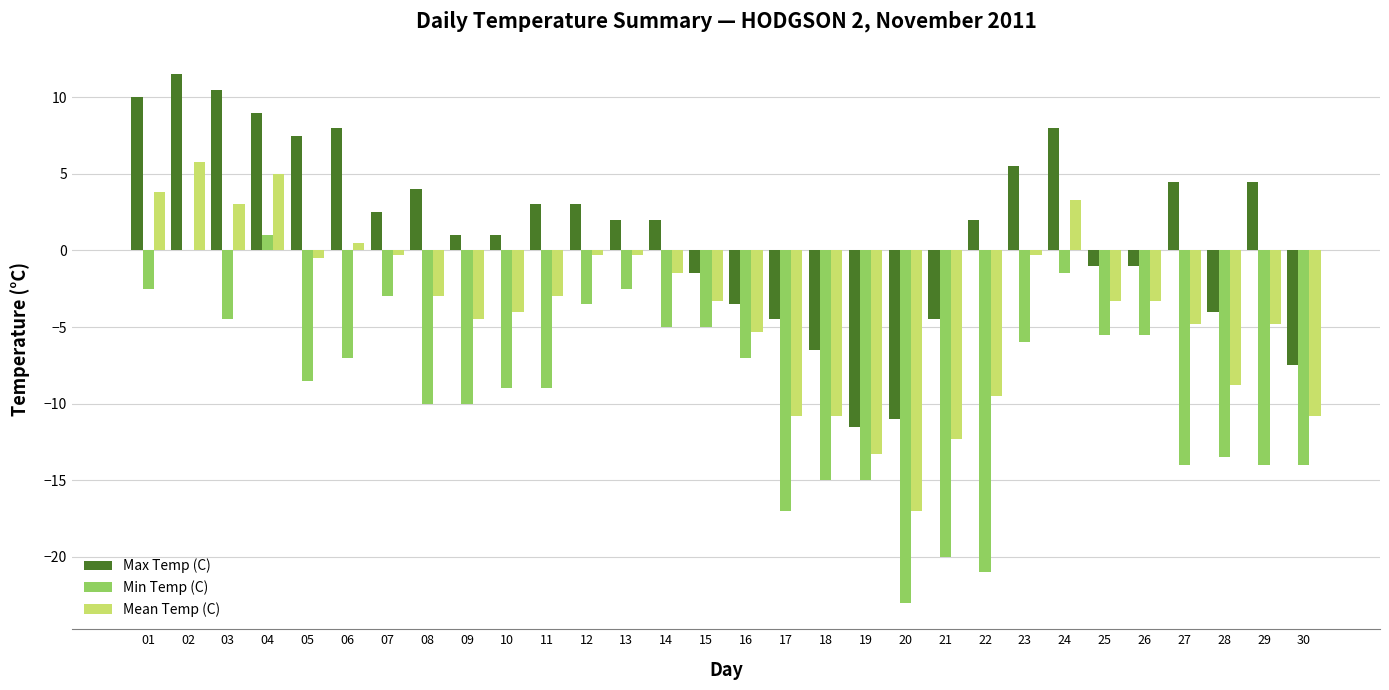

What is the sum of all Max Temp (C) values?

43.0